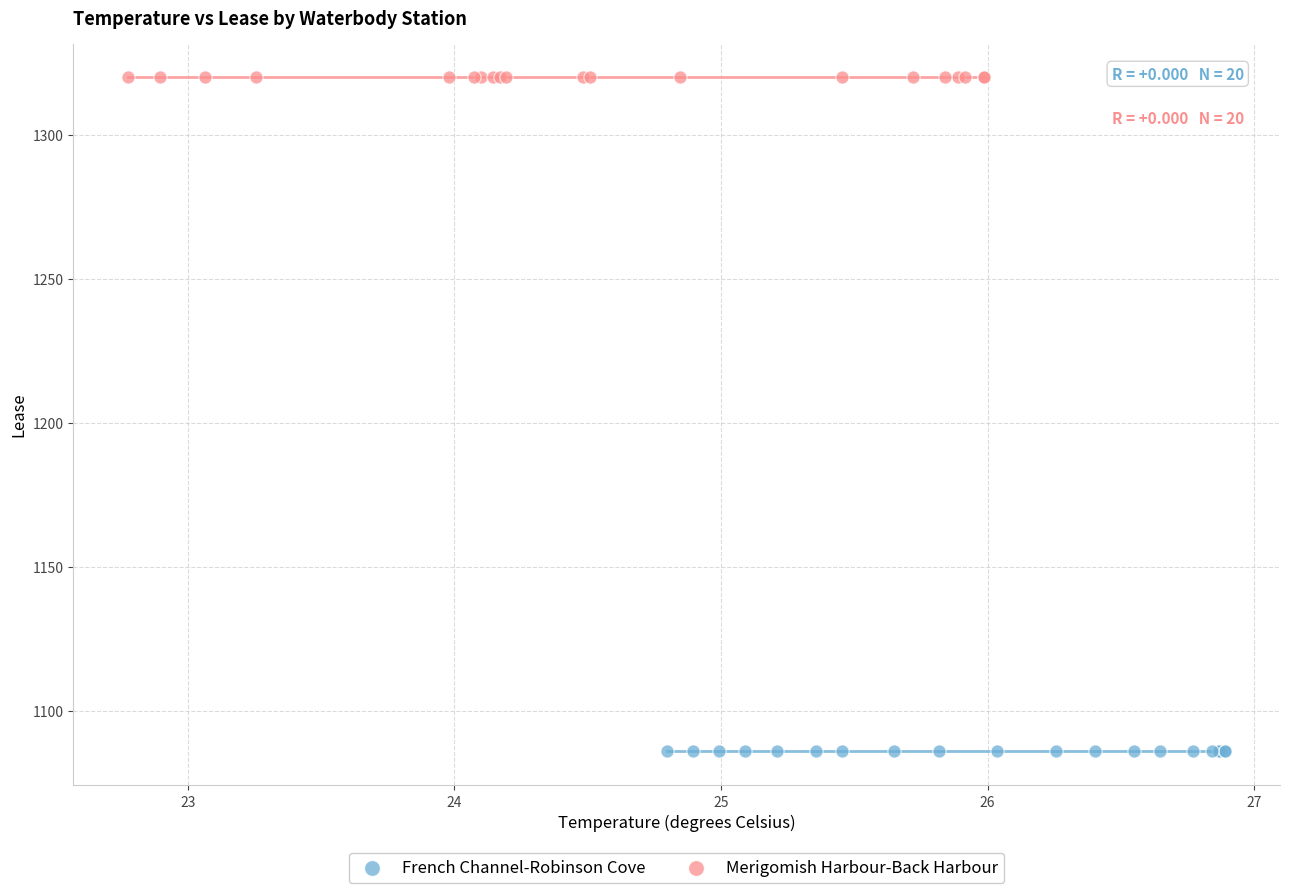

Which series reaches the minimum Y coordinate?

French Channel-Robinson Cove